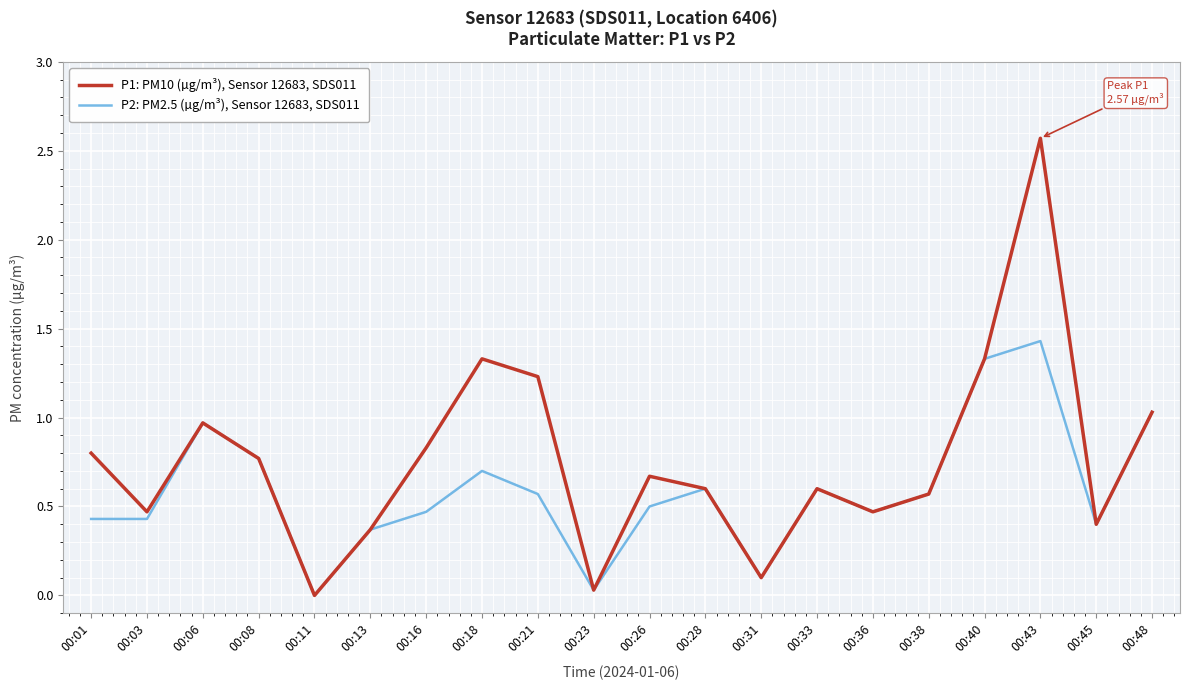

Rank the series by their maximum value, from highest to lowest.

P1: PM10 (µg/m³), Sensor 12683, SDS011, P2: PM2.5 (µg/m³), Sensor 12683, SDS011